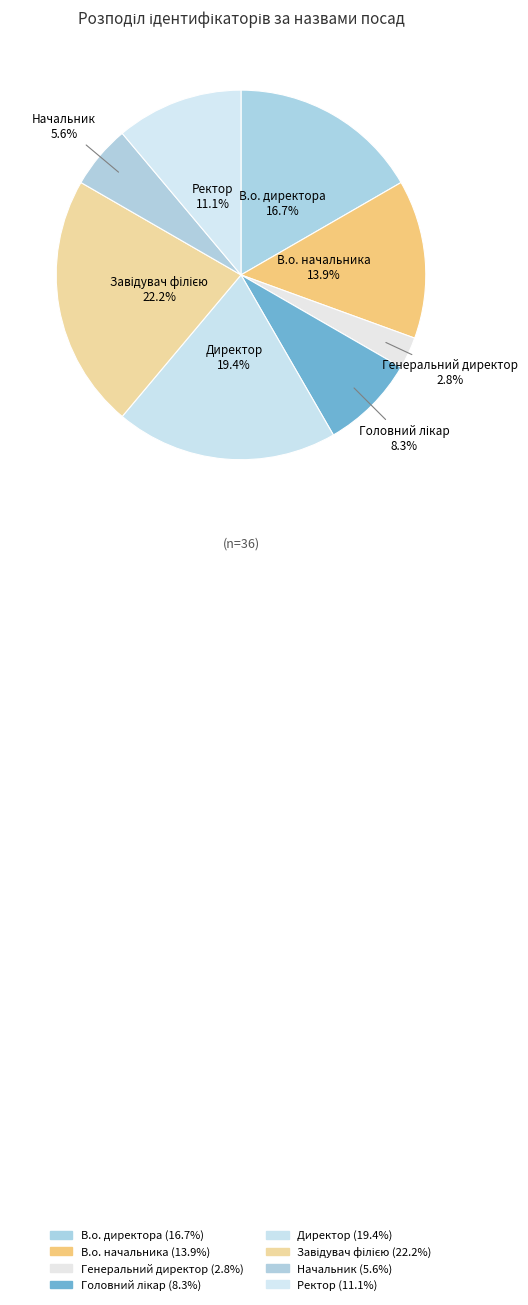

How many slices are in this pie chart?

8